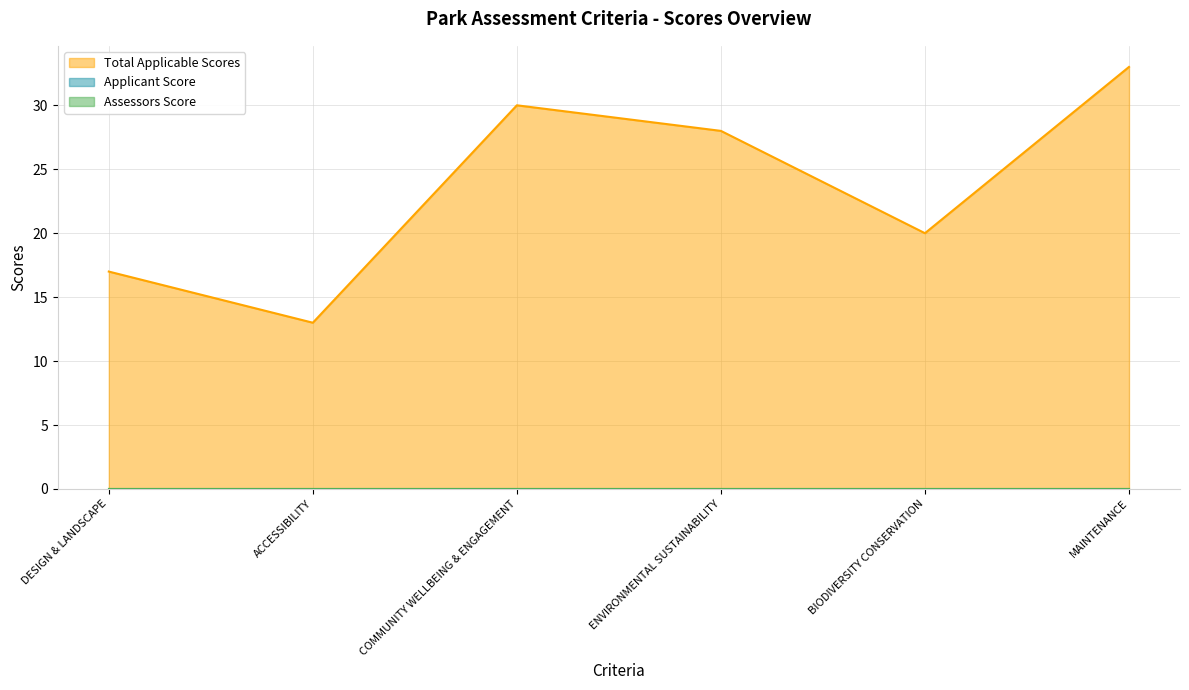

True or false: Assessors Score and Applicant Score intersect in this chart.

False